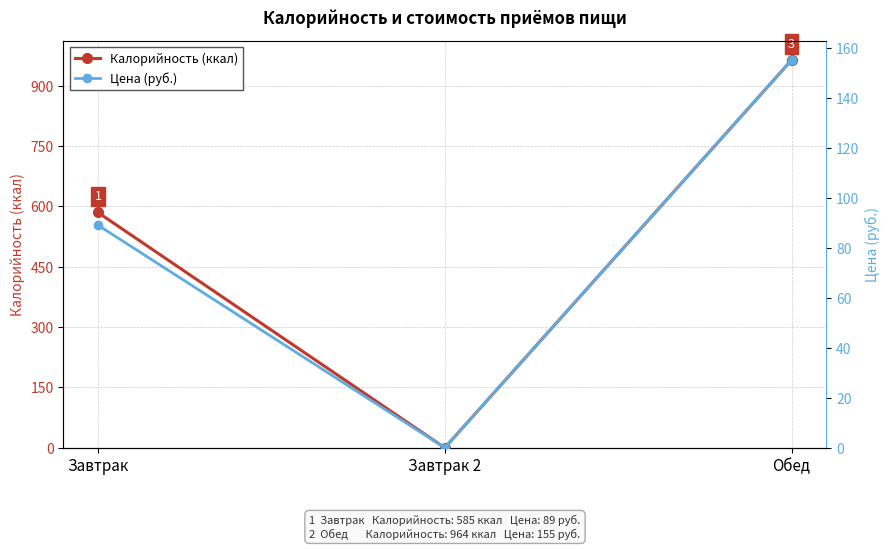

What is the difference between the second highest and minimum values in the Цена (руб.) series?

89